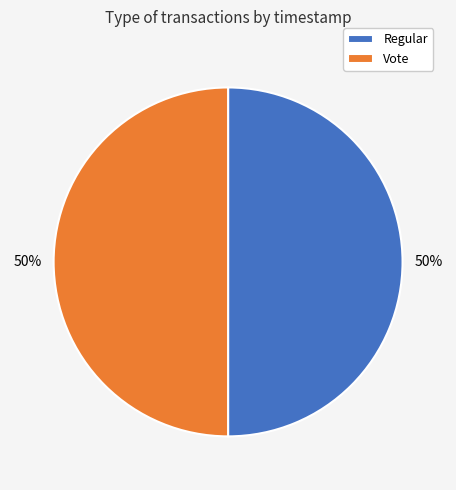

Is the sum of Vote and Regular greater than half?

Yes